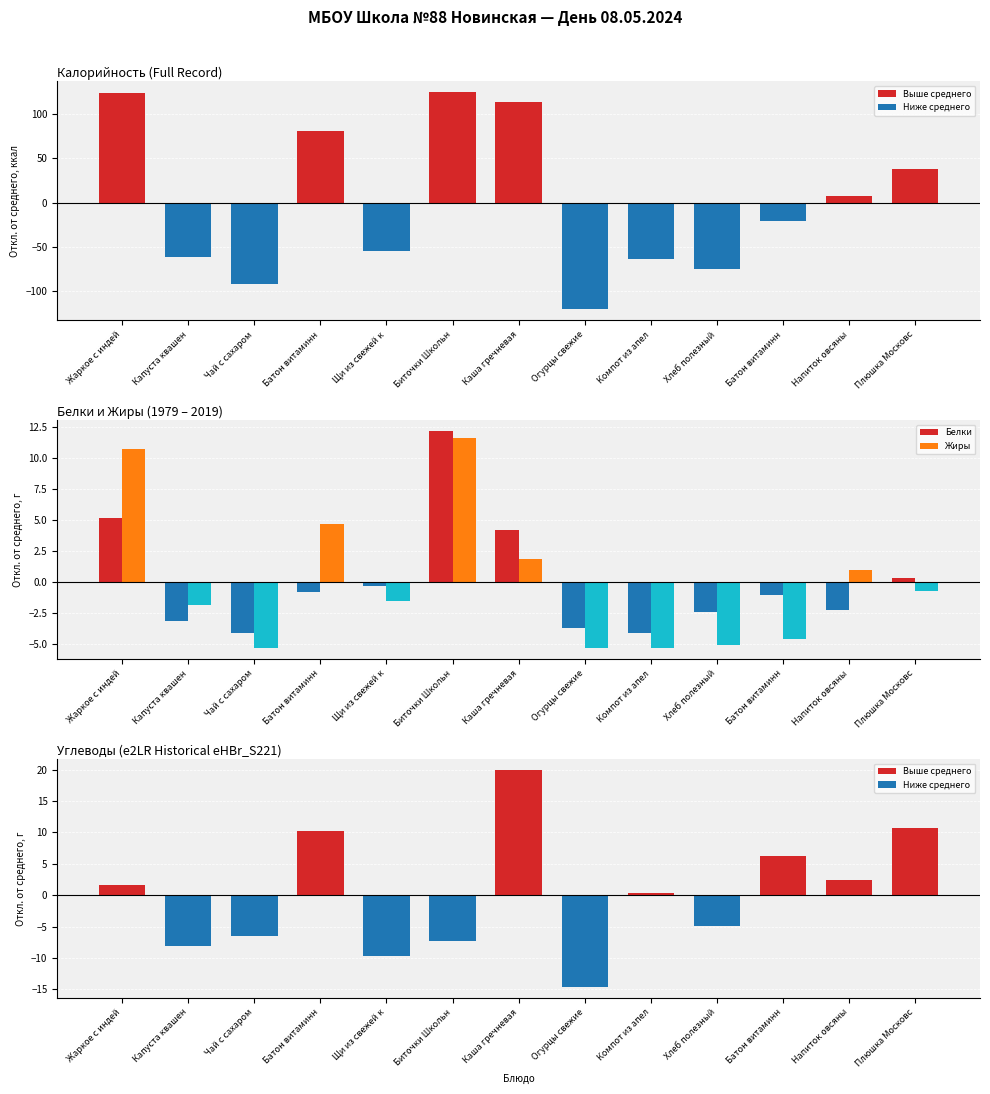

At which label is Калорийность closest to 2?

Напиток овсяны